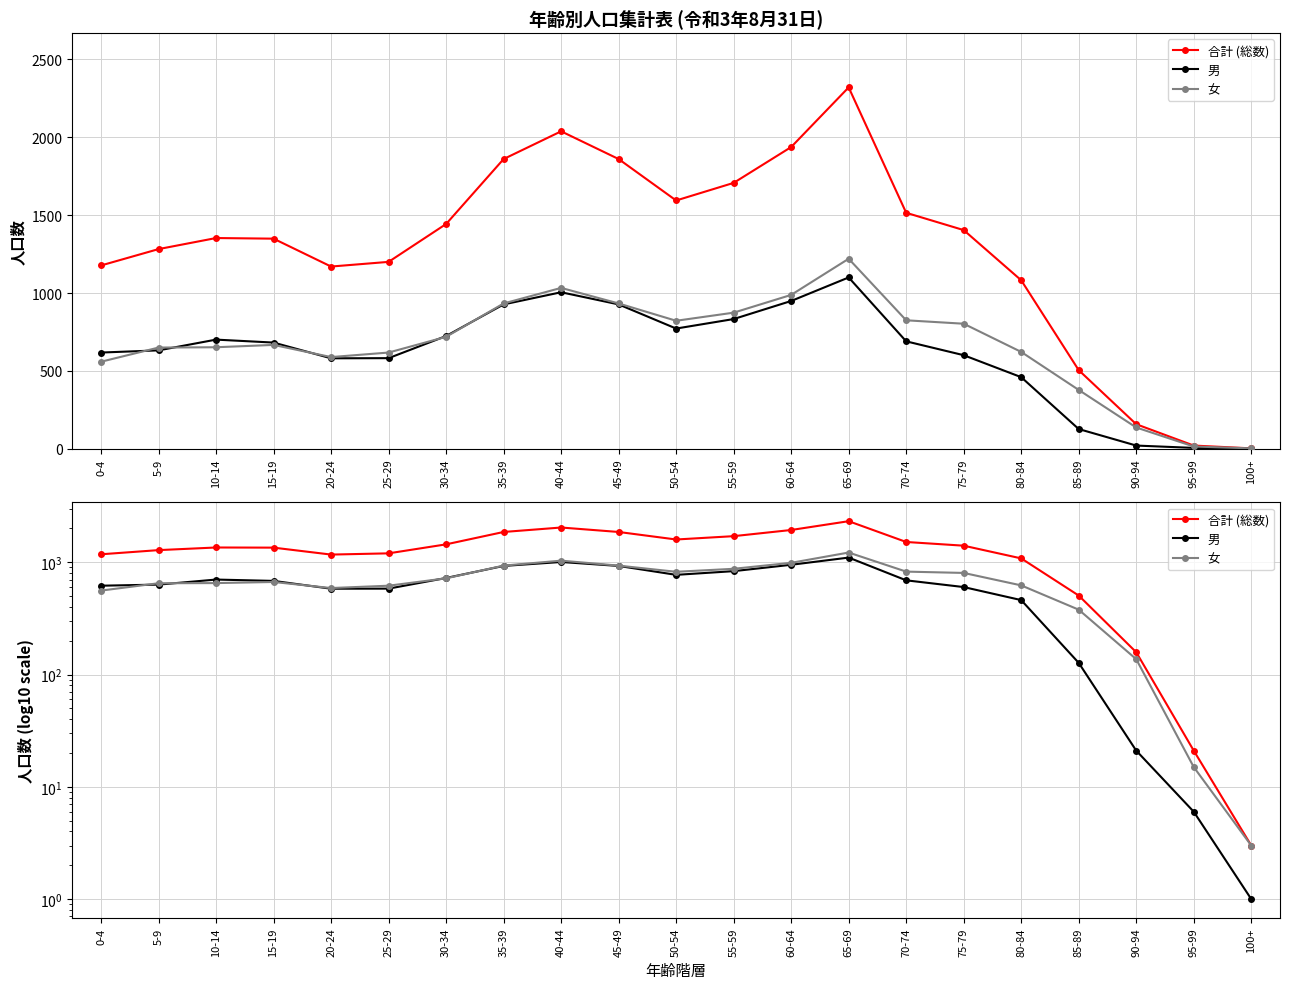

What is the average value of the 合計 (総数) series?

1285